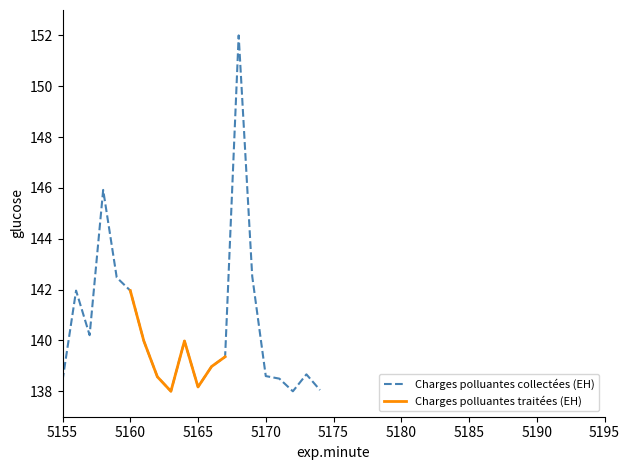

How many interior local valleys (lower than both neighbors) does the data have?

4